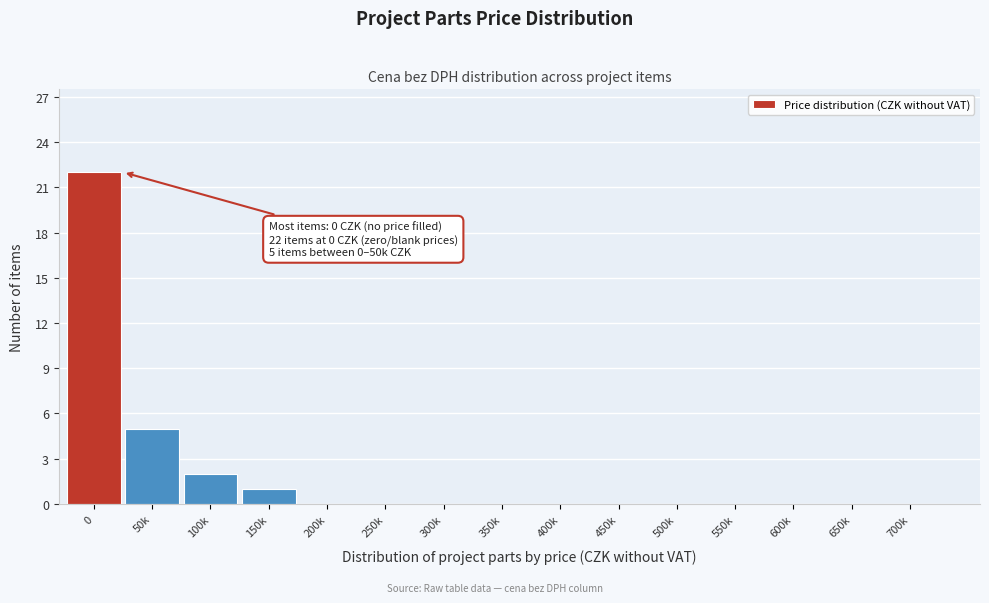

Reading left to right, transcribe all the data shown in this chart.

0=22	50k=5	100k=2	150k=1	200k=0	250k=0	300k=0	350k=0	400k=0	450k=0	500k=0	550k=0	600k=0	650k=0	700k=0